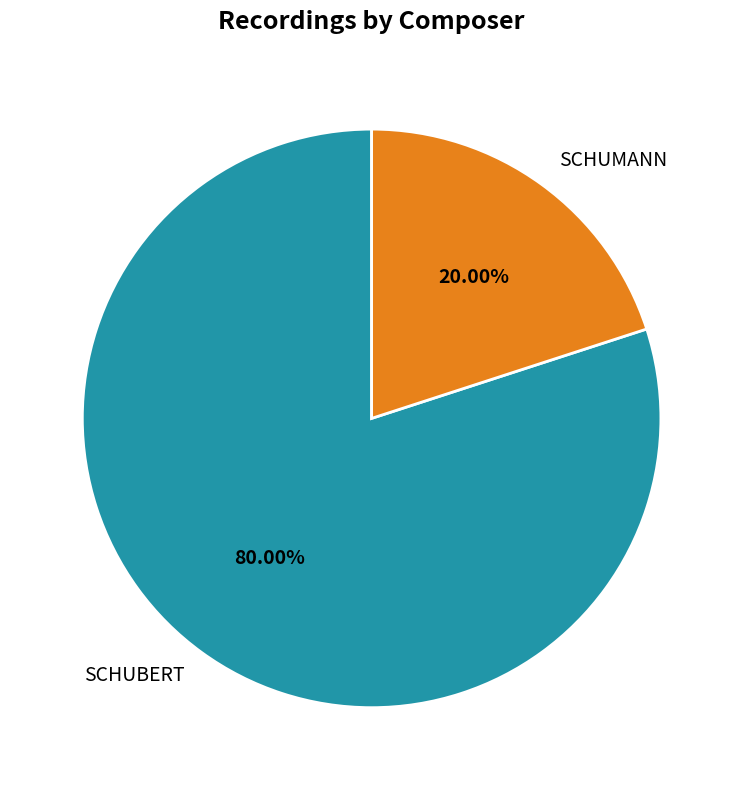

To the nearest percent, what percentage of the pie is SCHUBERT?

80%